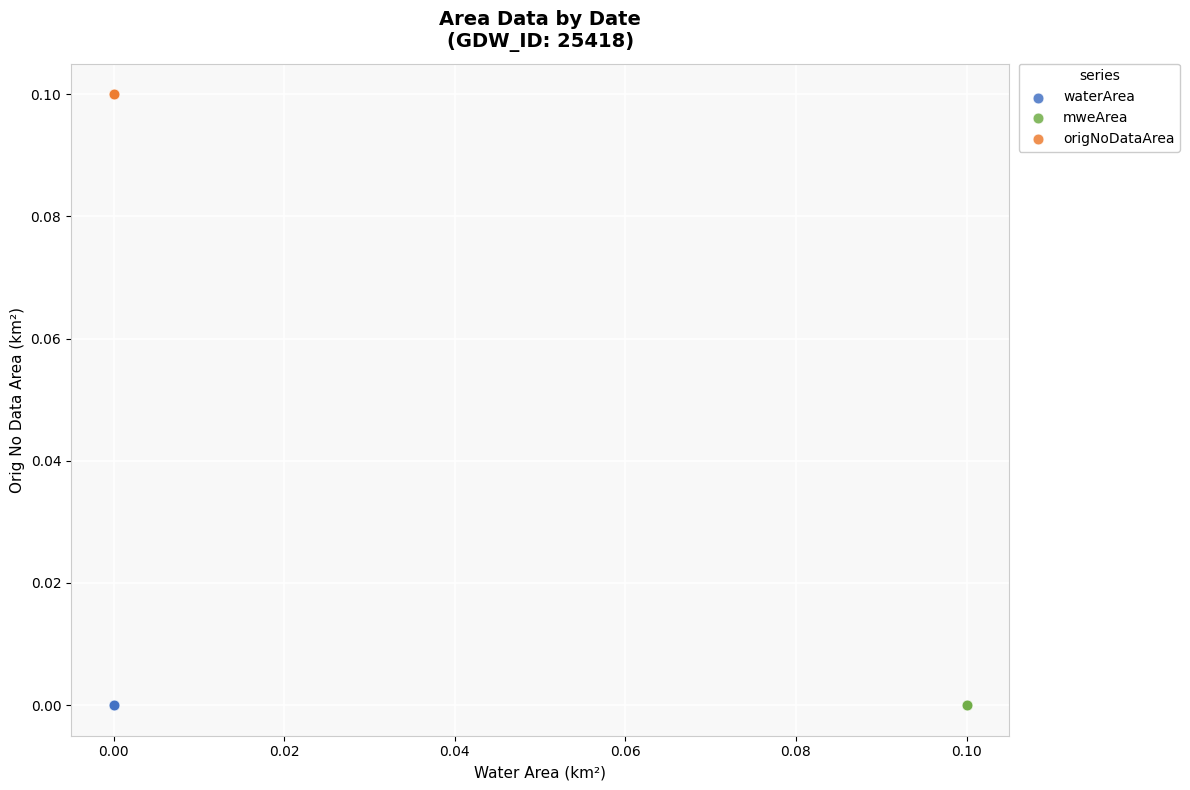

Which series contains the highest Y value?

origNoDataArea